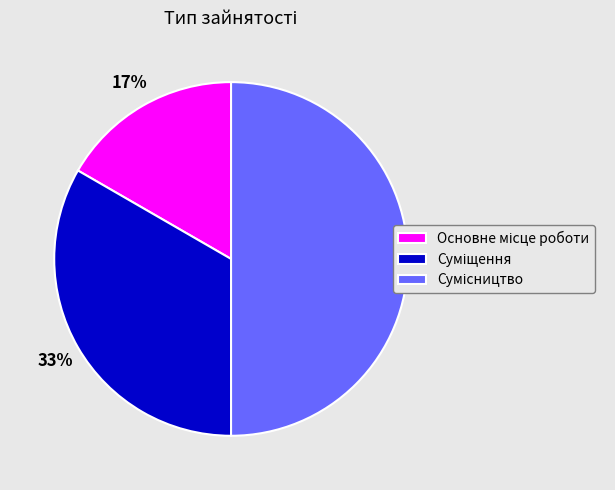

To the nearest percent, what is the average slice percentage?

33%